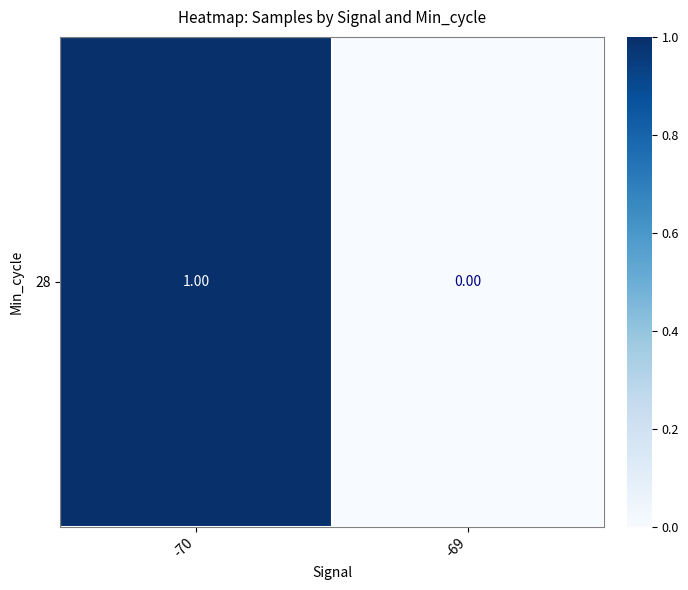

At which label is the value closest to 0?

-69